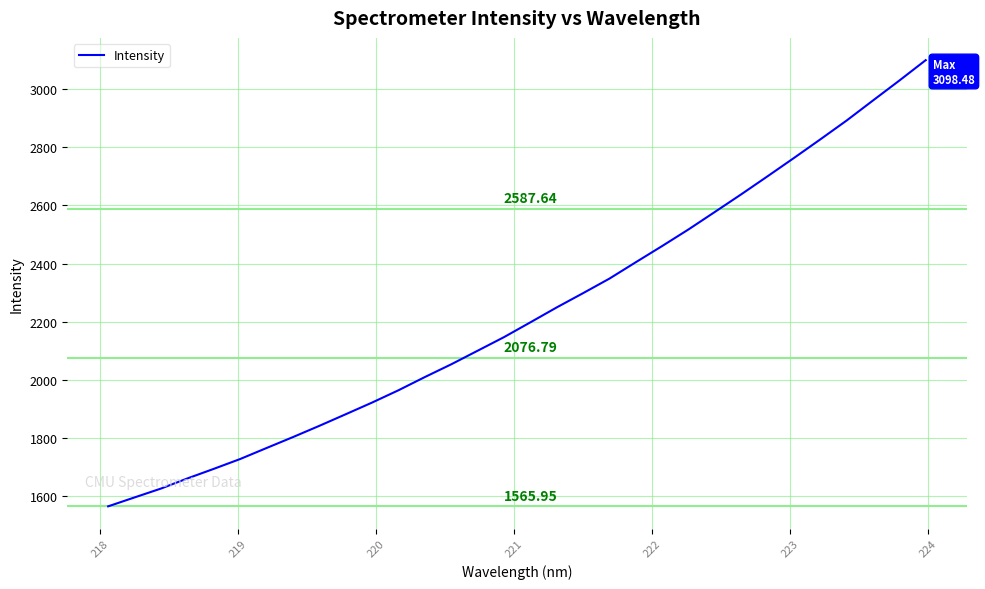

What is the difference between the maximum and minimum values?

1532.5